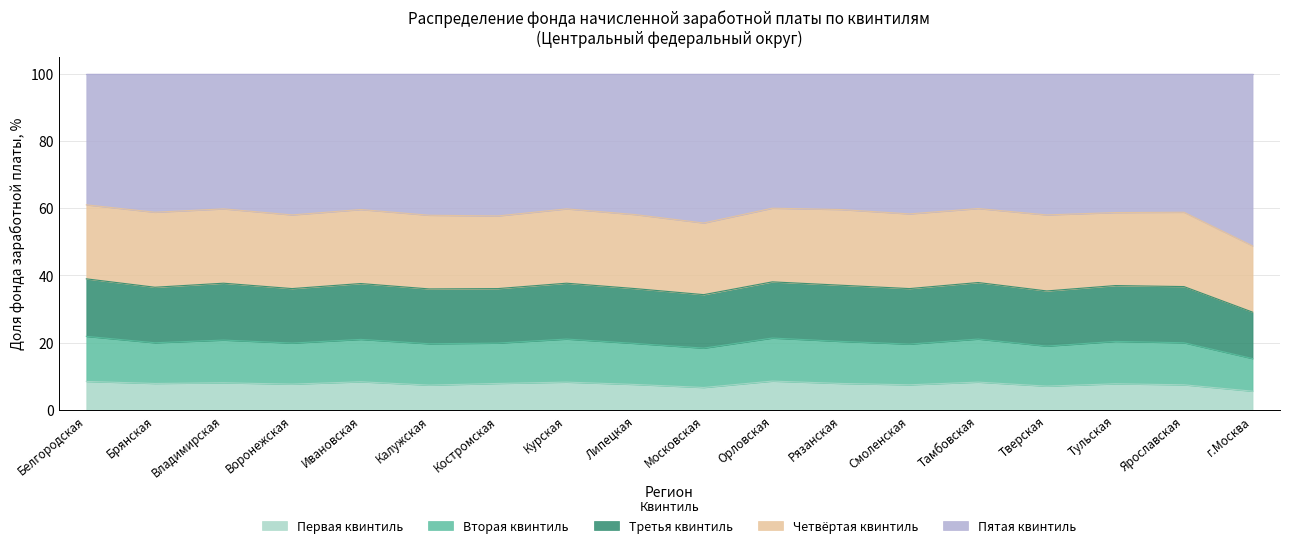

What is the total value across all series at Тверская?

100.0